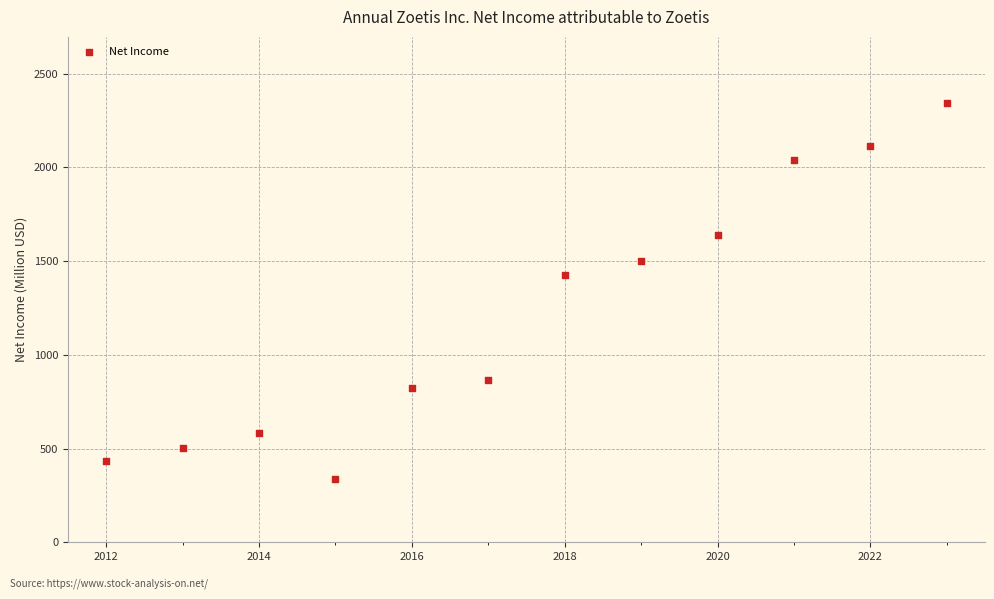

What is the average Y value?

1217